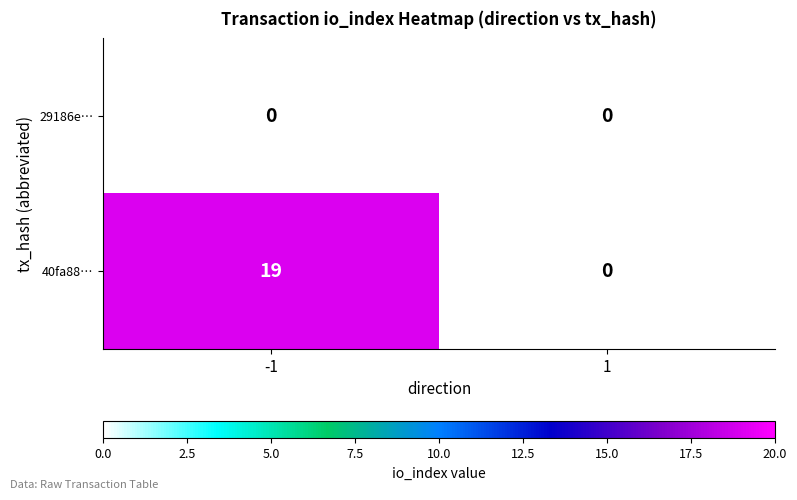

Rank the series by their average value, from lowest to highest.

29186e…, 40fa88…